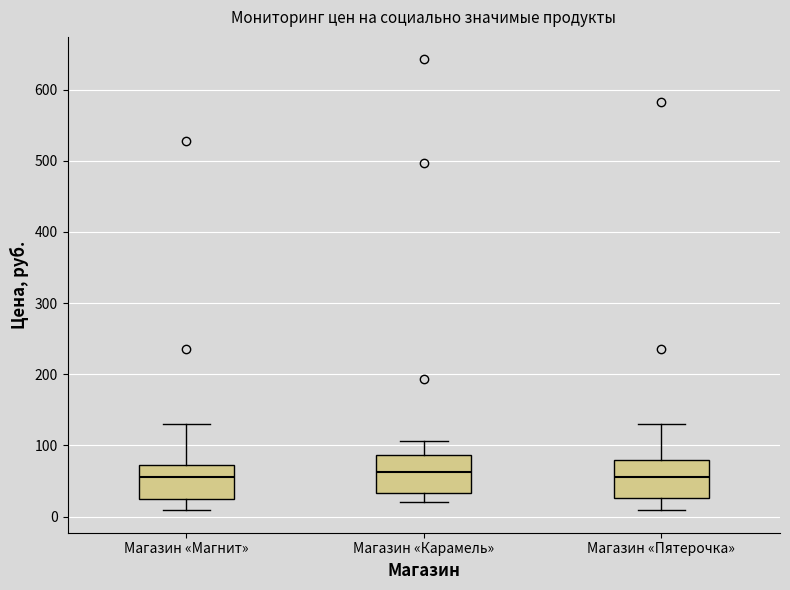

Reading left to right, read every box against the y-axis: the position of its median line, the range the box covers, and the ends of its whiskers. The values are not printed on the chart, so give them approximately, as read against the axis.

Магазин «Магнит»: median 50, box 20 to 70, whiskers 10 to 130
Магазин «Карамель»: median 60, box 30 to 90, whiskers 20 to 110
Магазин «Пятерочка»: median 60, box 30 to 80, whiskers 10 to 130